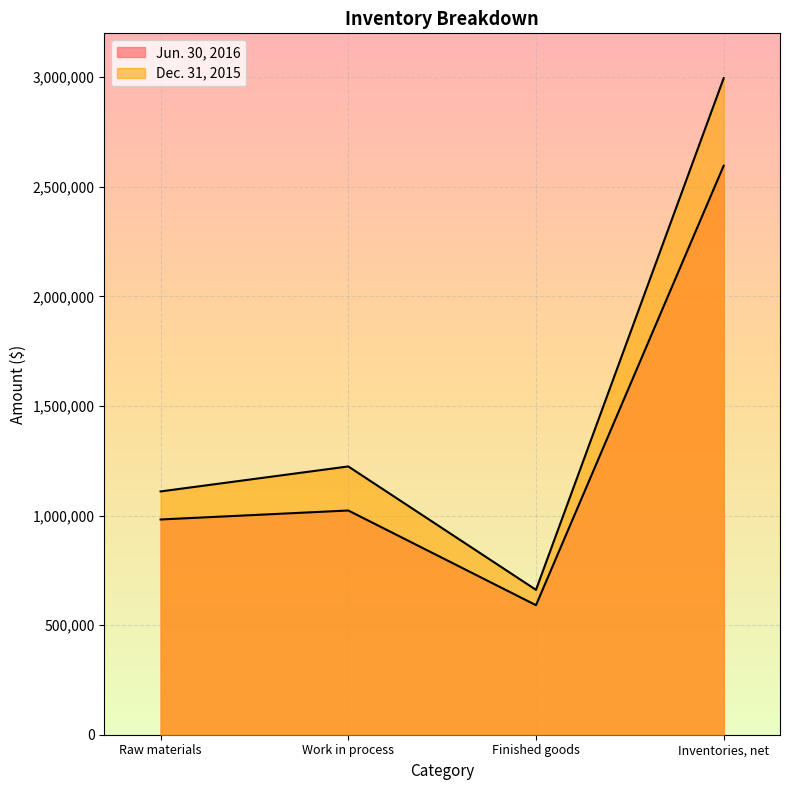

What is the average value of the Dec. 31, 2015 series?

1497591